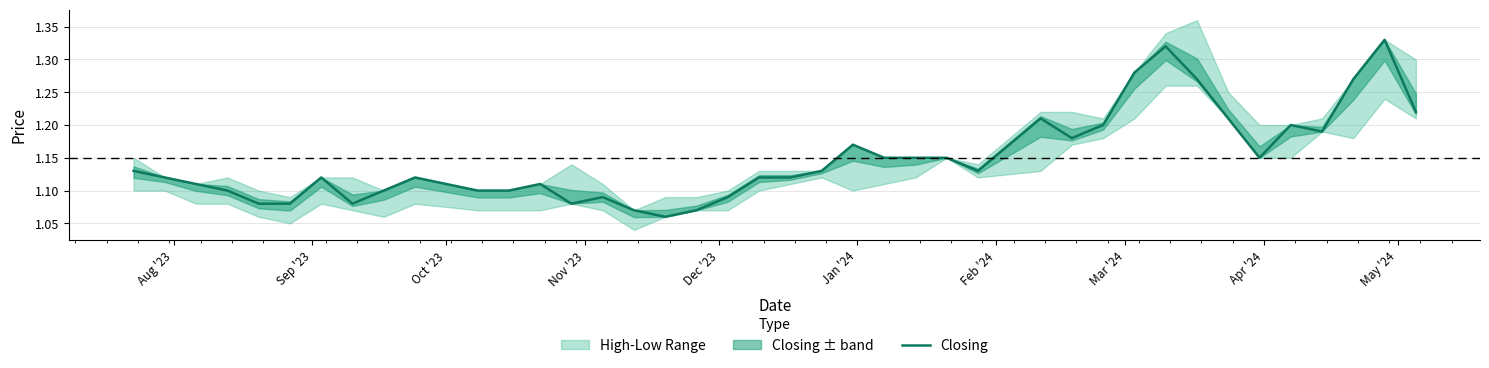

Reading left to right, extract all data points from this chart.

1.1	1.1	1.1	1.1	1.1	1.1	1.1	1.1	1.1	1.1	1.1	1.1	1.1	1.1	1.1	1.1	1.1	1.1	1.1	1.1	1.1	1.1	1.2	1.1	1.1	1.1	1.1	1.2	1.2	1.2	1.3	1.3	1.3	1.2	1.1	1.2	1.2	1.3	1.3	1.2